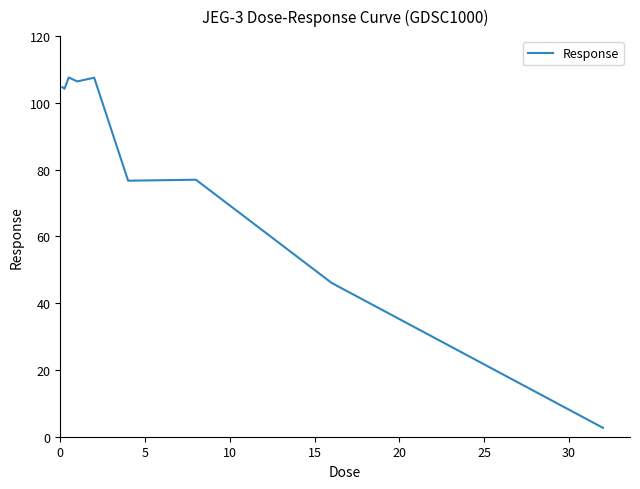

What is the difference between the maximum and minimum values?

104.9